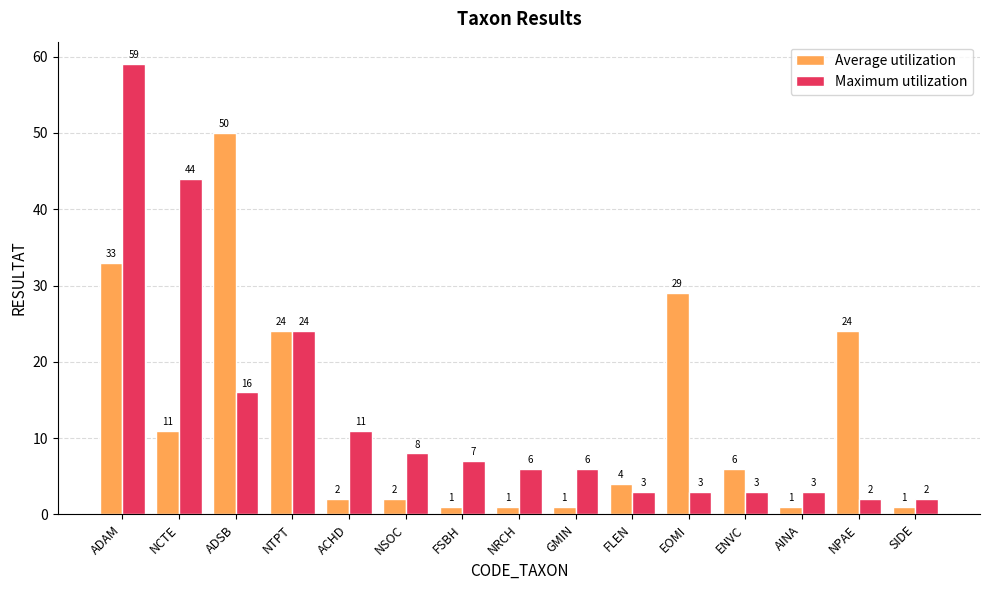

How many series are shown in this chart?

2